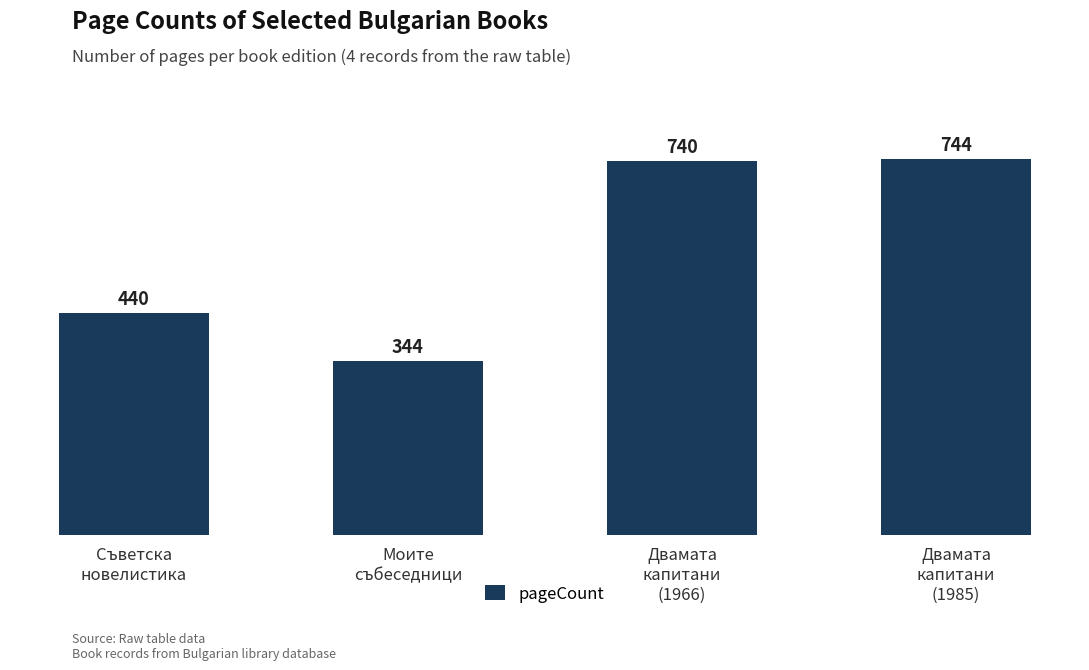

What is the ratio of the value at Двамата
капитани
(1966) to the value at Моите
събеседници?

2.2